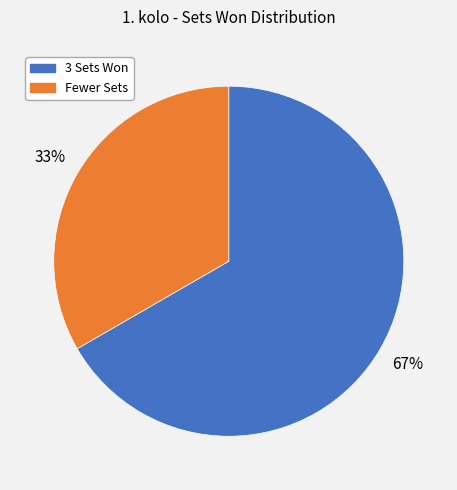

Is there a majority slice in this chart?

Yes